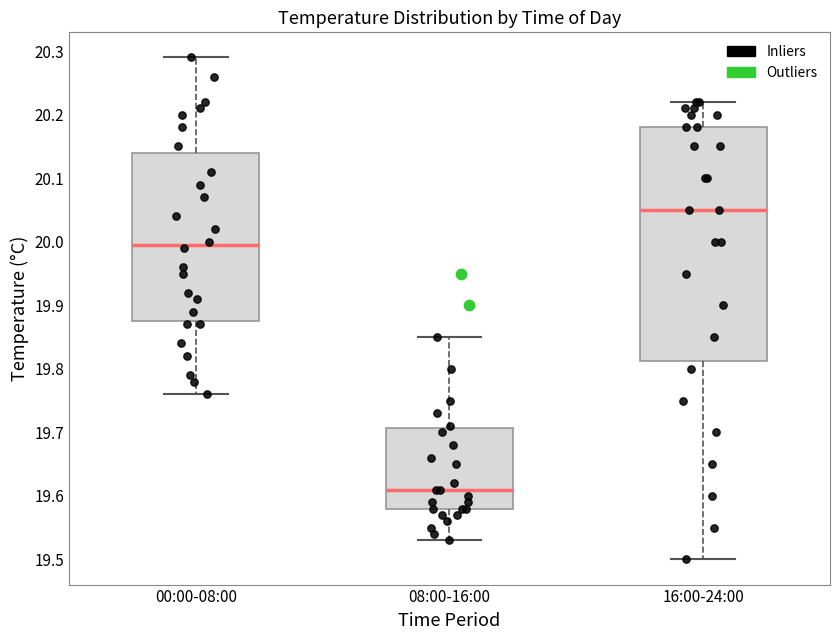

Reading left to right, transcribe this box plot: for each box, give where its median line is, the range the box spans, and where its two whiskers end, as read against the y-axis. The values are not printed on the chart, so give them approximately, as read against the axis.

00:00-08:00: median 20.00, box 19.88 to 20.14, whiskers 19.76 to 20.29
08:00-16:00: median 19.61, box 19.58 to 19.71, whiskers 19.53 to 19.85
16:00-24:00: median 20.05, box 19.81 to 20.18, whiskers 19.50 to 20.22